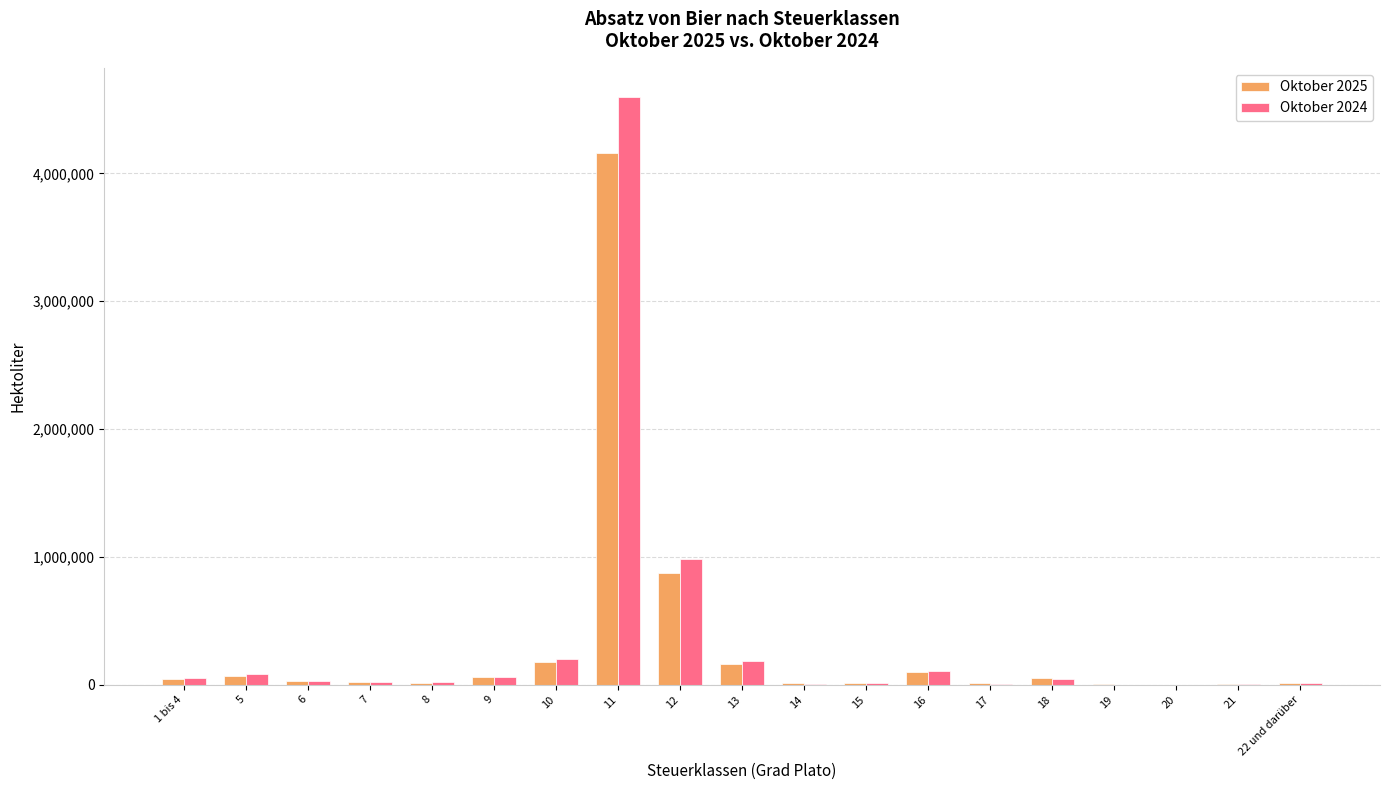

At which category is the sum across all series the highest?

11